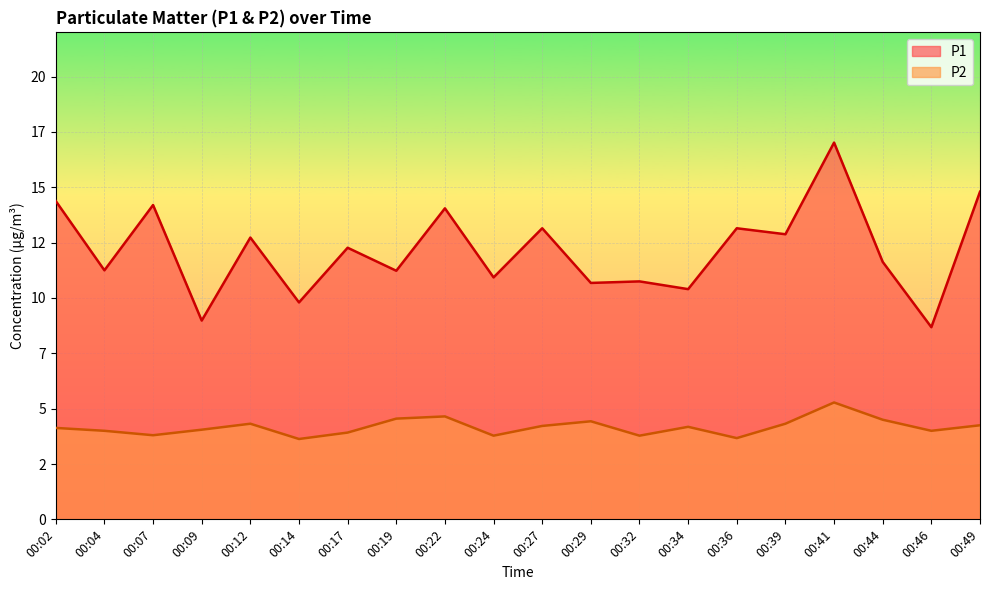

Count the number of categories in the chart.

20